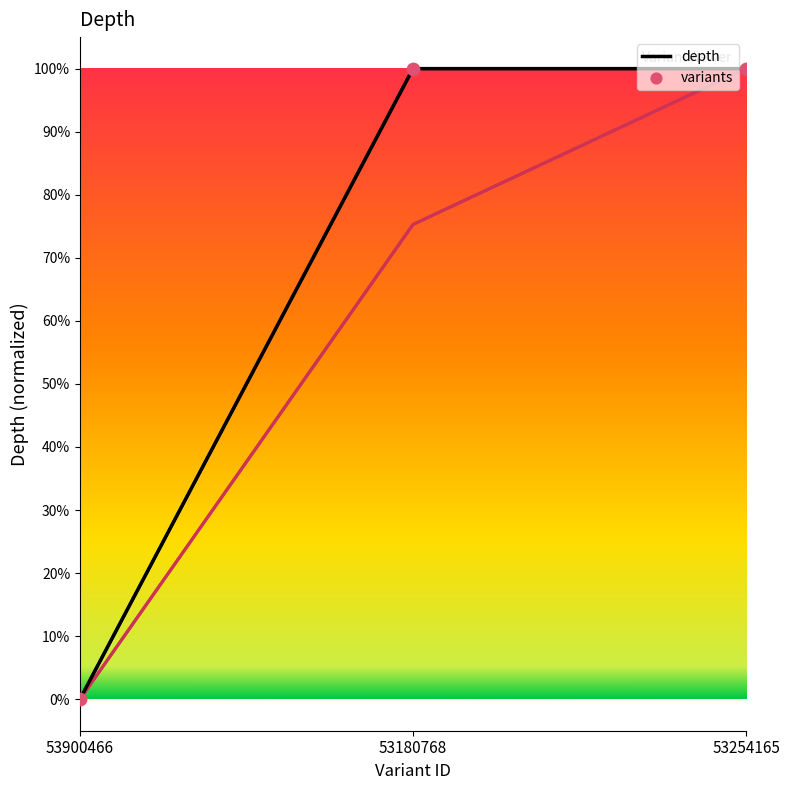

At which category is the sum across all series the highest?

53180768